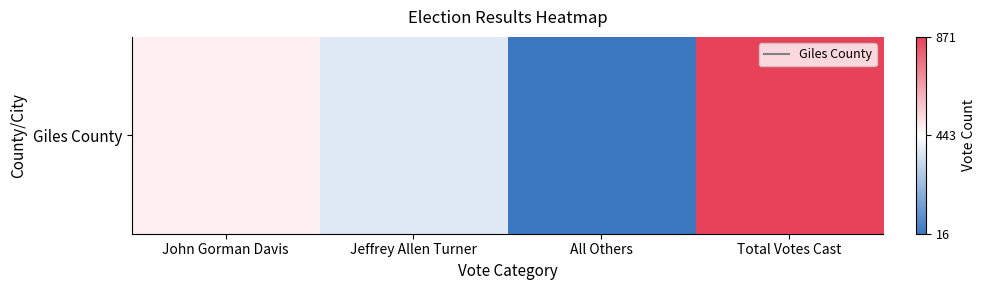

At which category does the chart reach its minimum across all series?

All Others